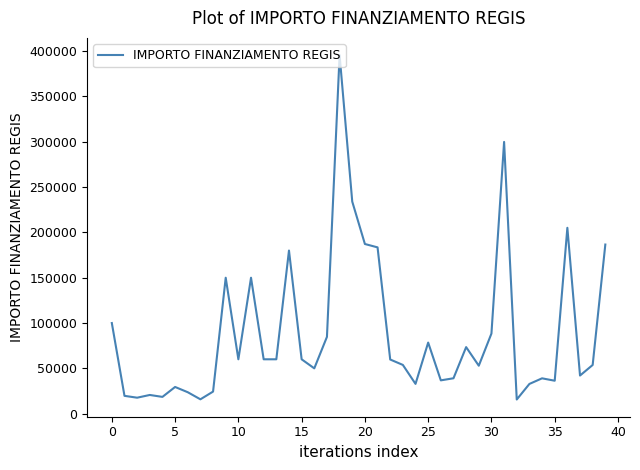

Does the chart have visible grid lines?

No